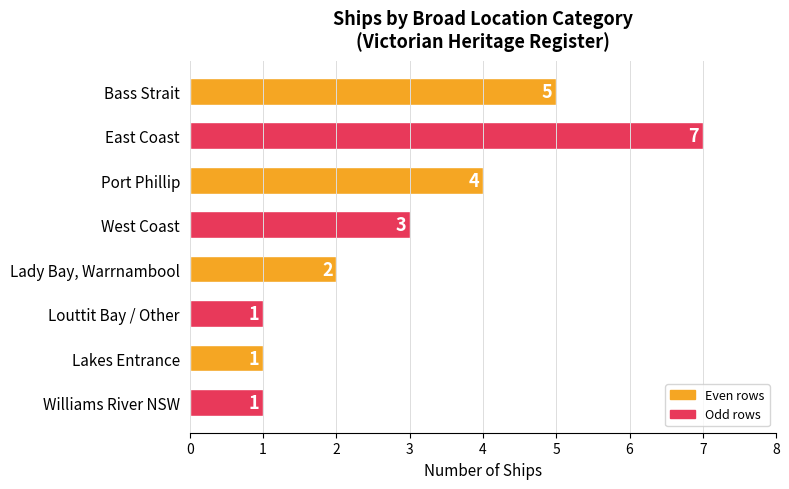

At which label is the value closest to 4?

Port Phillip